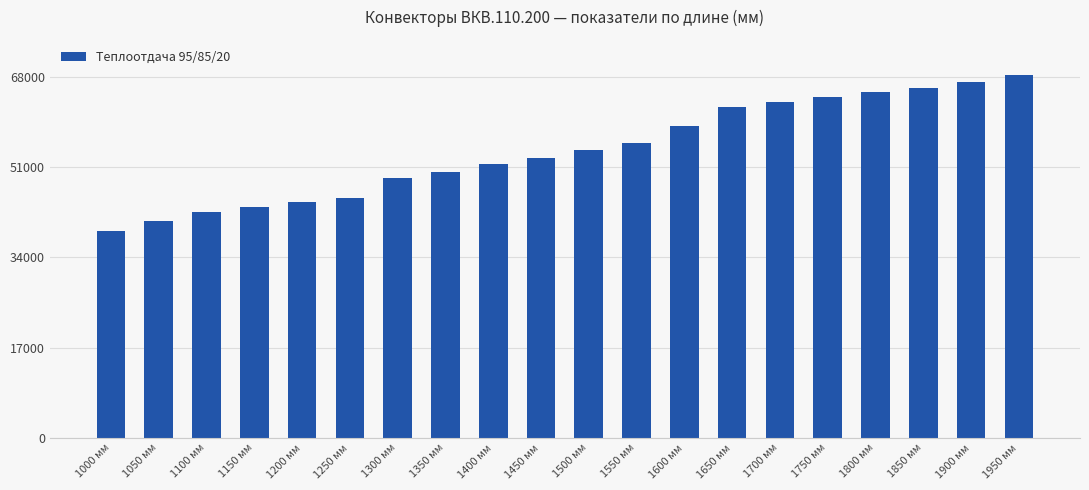

How many series are shown in this chart?

1